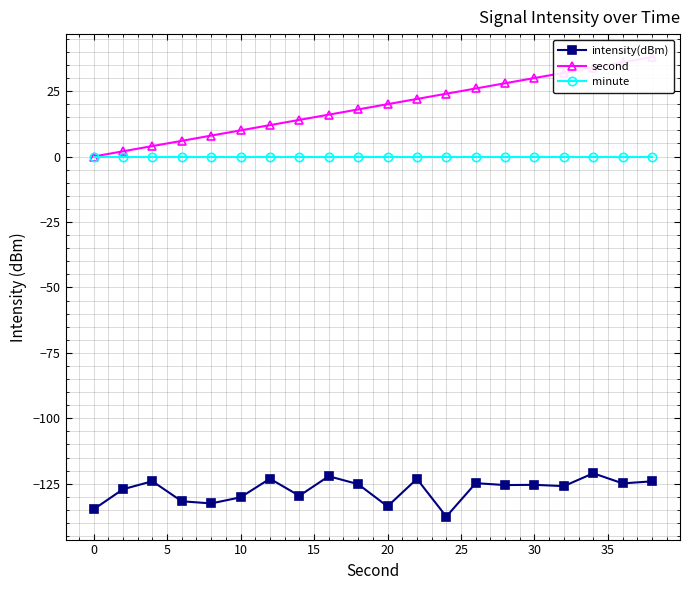

True or false: intensity(dBm) and minute intersect in this chart.

False